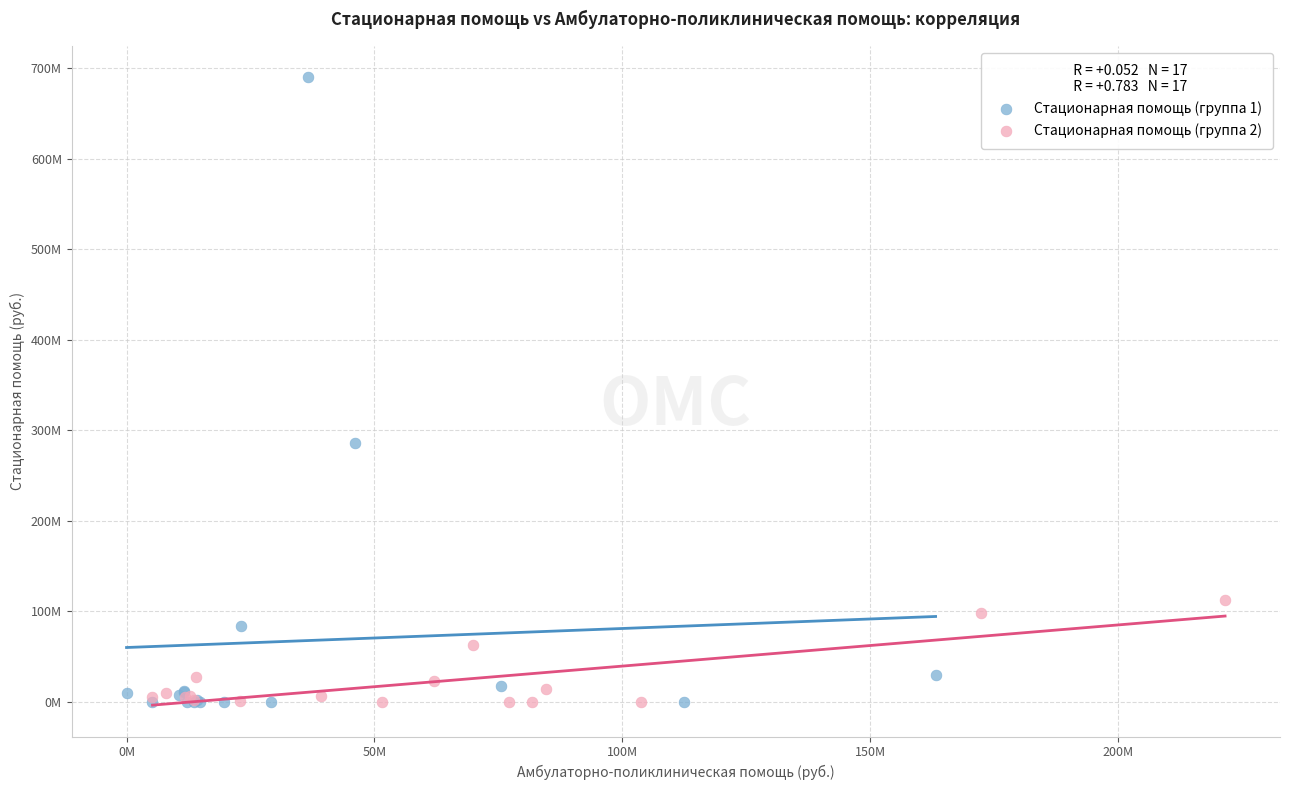

Which series has the largest Y range (max minus min)?

Стационарная помощь (группа 1)